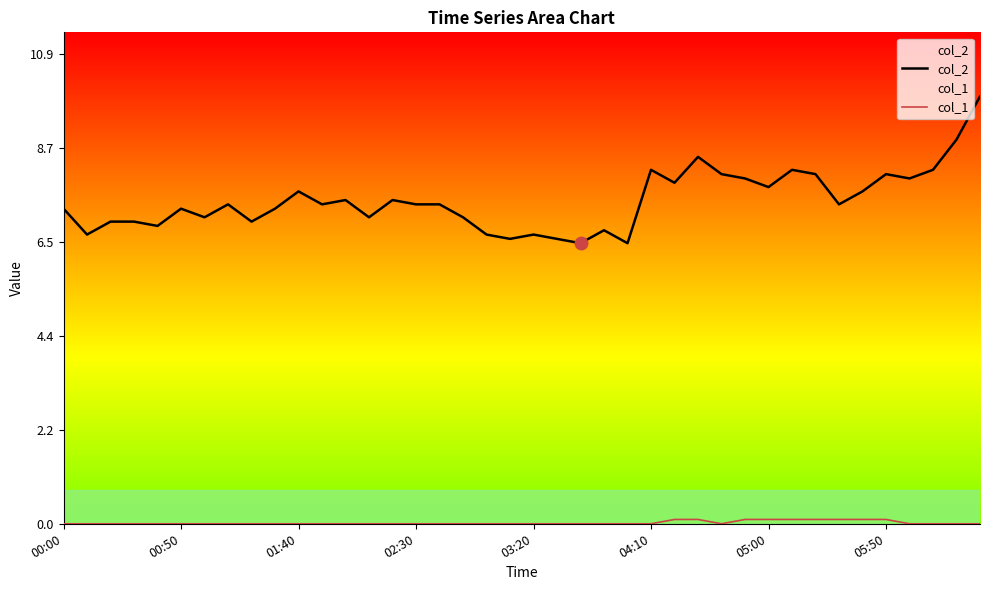

What is the highest value of the col_2 series?

9.9